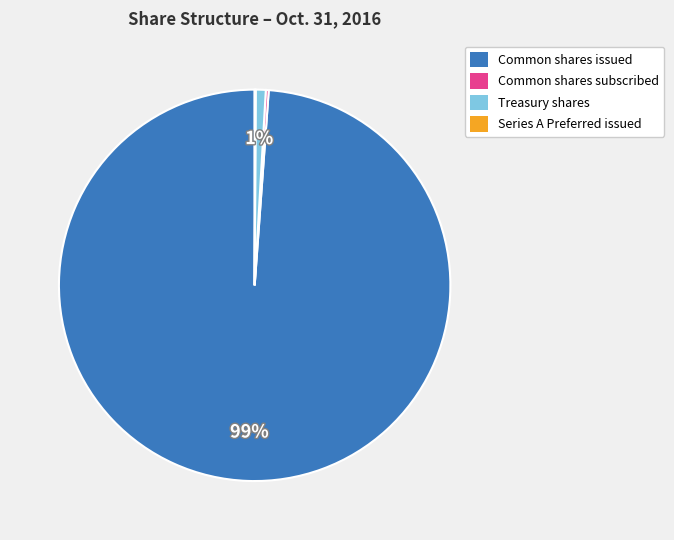

The Treasury shares slice represents 1% of the pie. True or false?

True